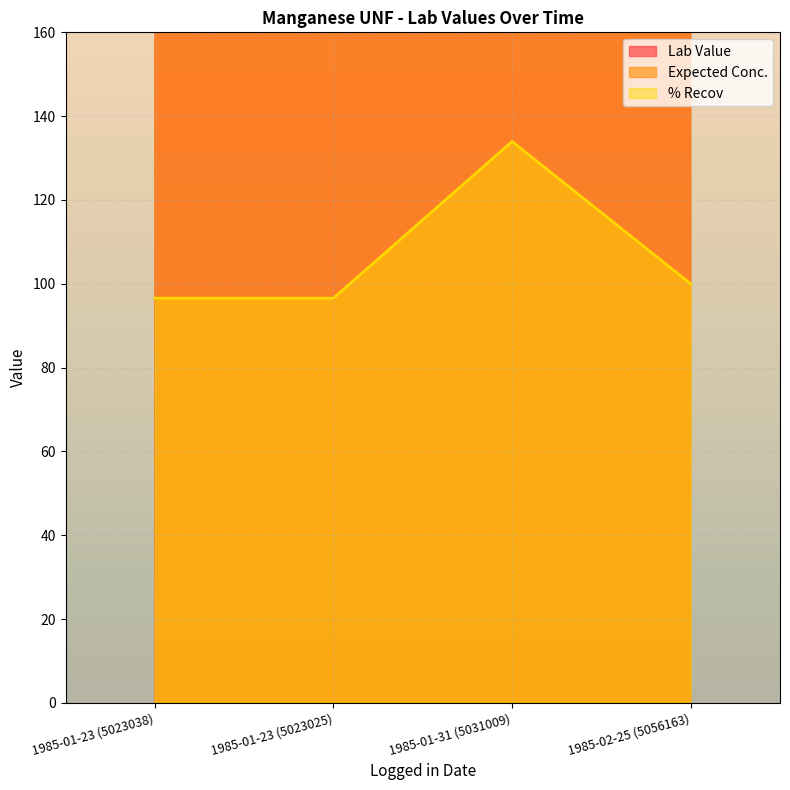

Where is the first local maximum for % Recov?

1985-01-31 (5031009)